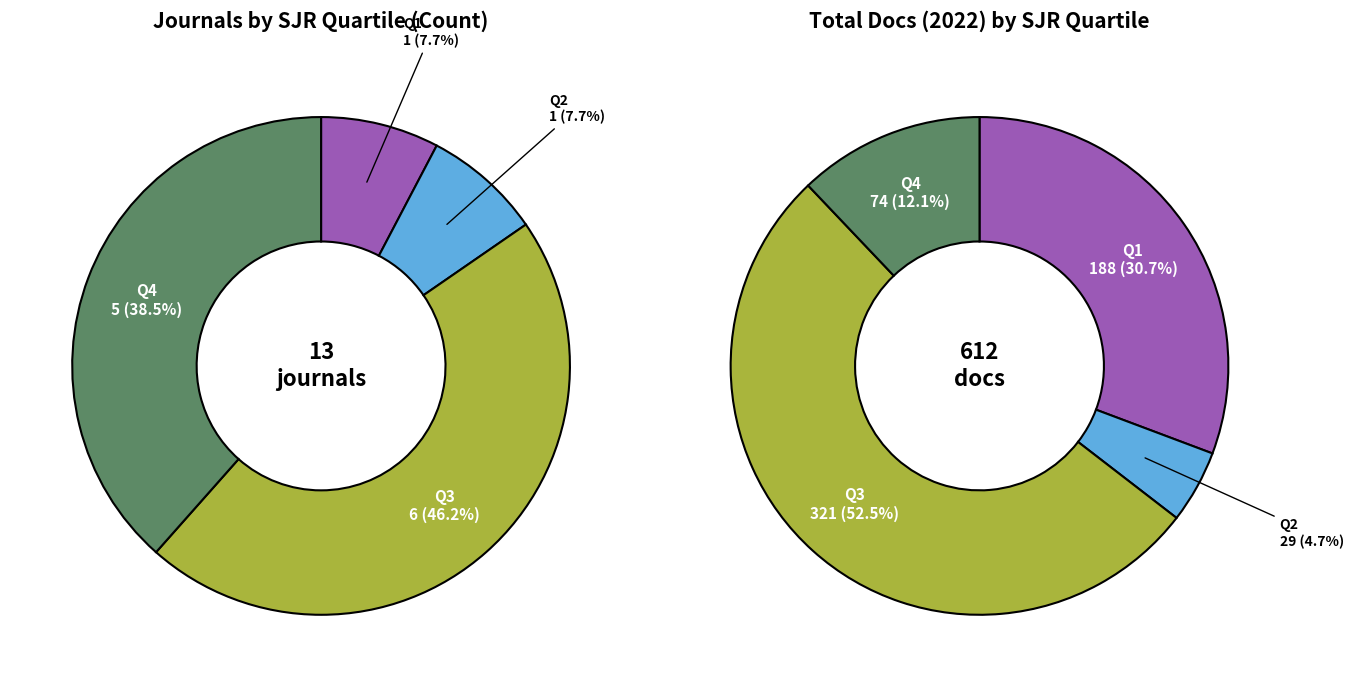

True or false: Q3 accounts for 46% of the total.

True